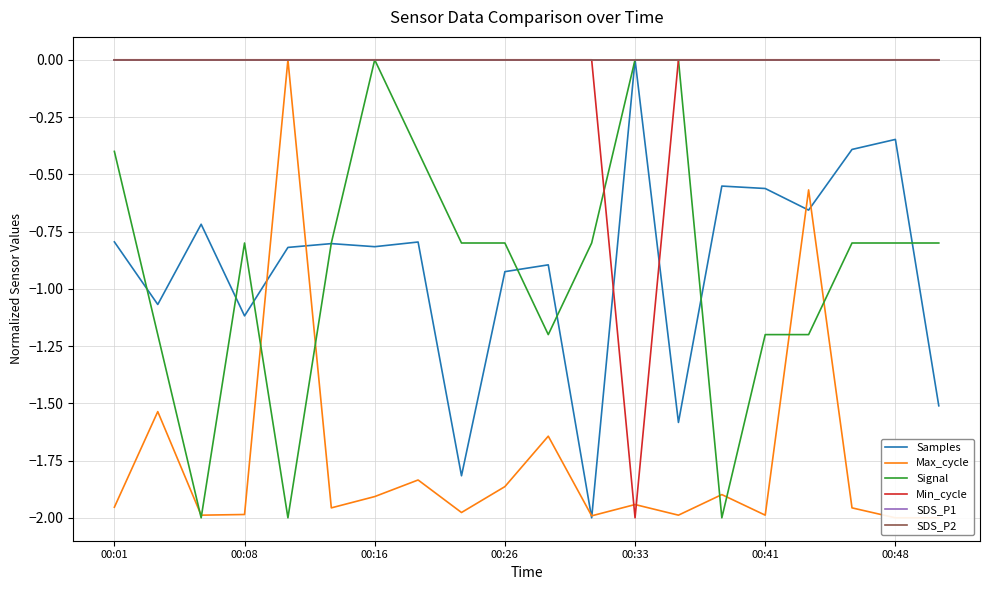

Is this an area chart (filled region under the line)?

No